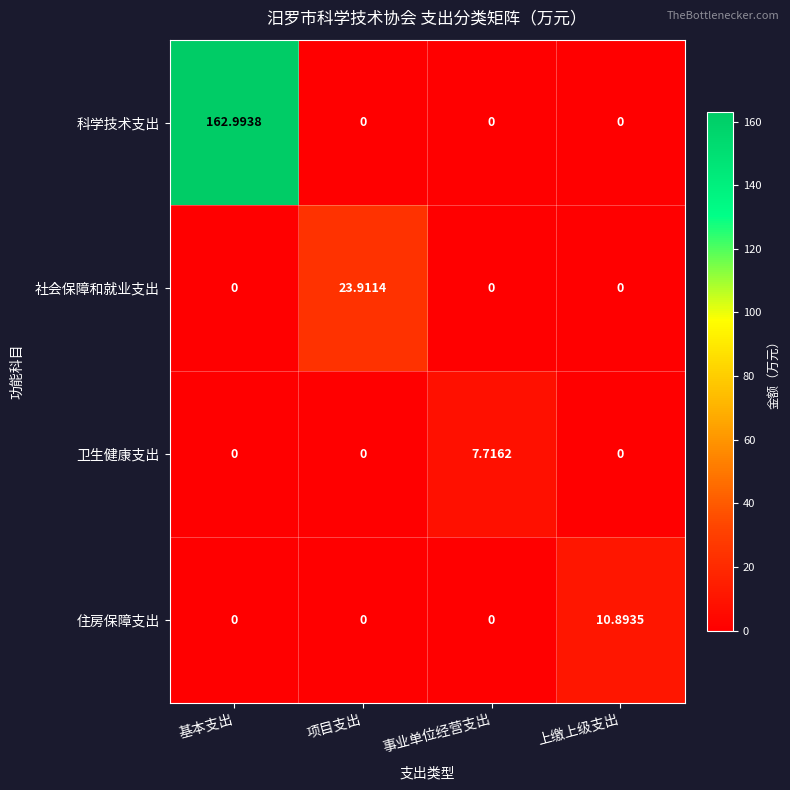

Rank the series by their maximum value, from lowest to highest.

卫生健康支出, 住房保障支出, 社会保障和就业支出, 科学技术支出